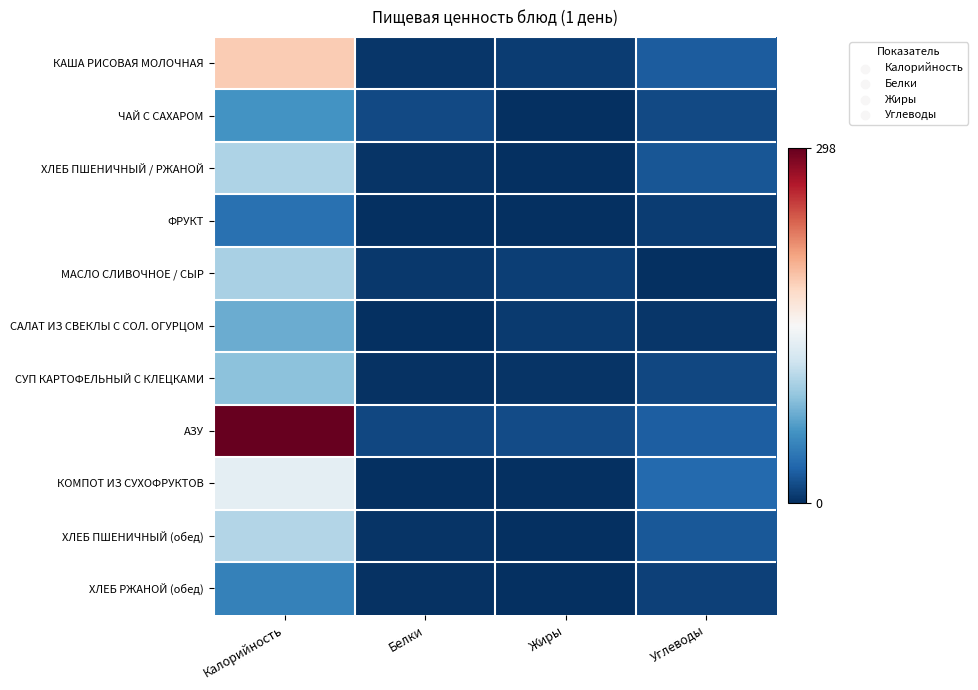

What is the total value across all series at Калорийность?

1236.9